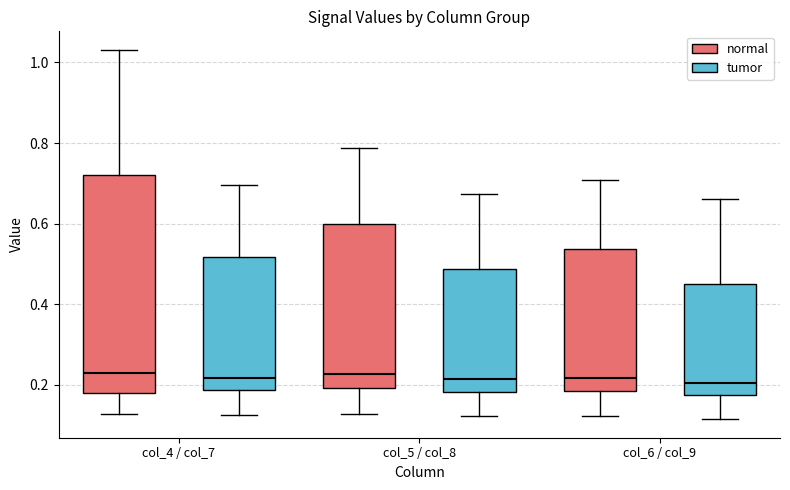

Reading left to right, transcribe this box plot: for each box, give where its median line is, the range the box spans, and where its two whiskers end, as read against the y-axis. The values are not printed on the chart, so give them approximately, as read against the axis.

col_4 / col_7 (normal): median 0.22, box 0.18 to 0.72, whiskers 0.12 to 1.04
col_4 / col_7 (tumor): median 0.22, box 0.18 to 0.52, whiskers 0.12 to 0.70
col_5 / col_8 (normal): median 0.22, box 0.20 to 0.60, whiskers 0.12 to 0.78
col_5 / col_8 (tumor): median 0.22, box 0.18 to 0.48, whiskers 0.12 to 0.68
col_6 / col_9 (normal): median 0.22, box 0.18 to 0.54, whiskers 0.12 to 0.70
col_6 / col_9 (tumor): median 0.20, box 0.18 to 0.46, whiskers 0.12 to 0.66